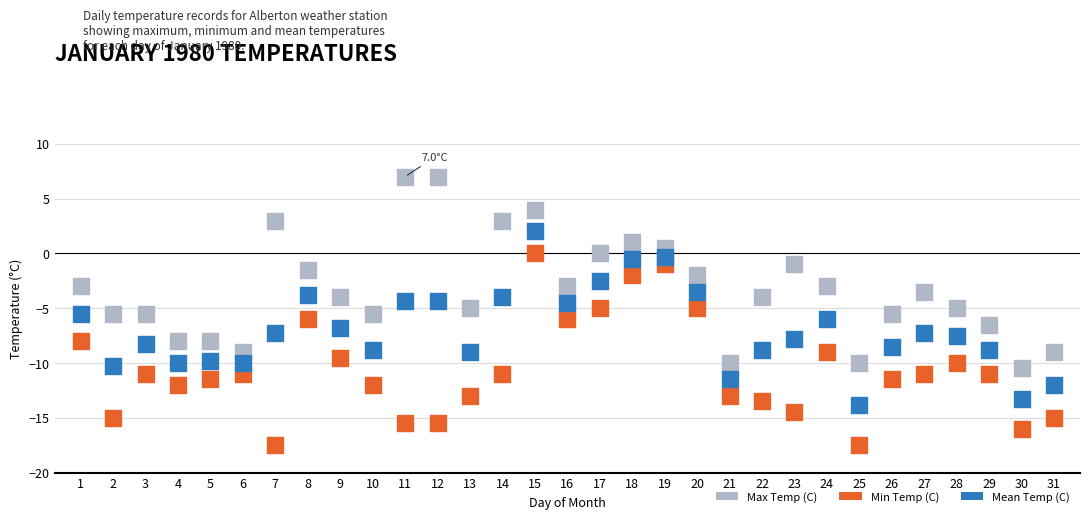

Which series contains the highest Y value?

Max Temp (C)